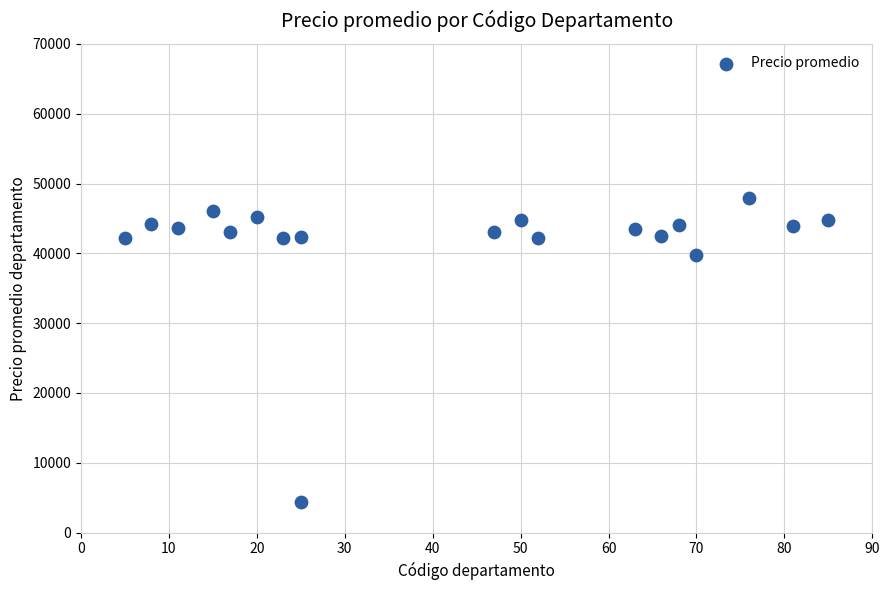

What Y value in the scatter plot is closest to 26137?

39700.0